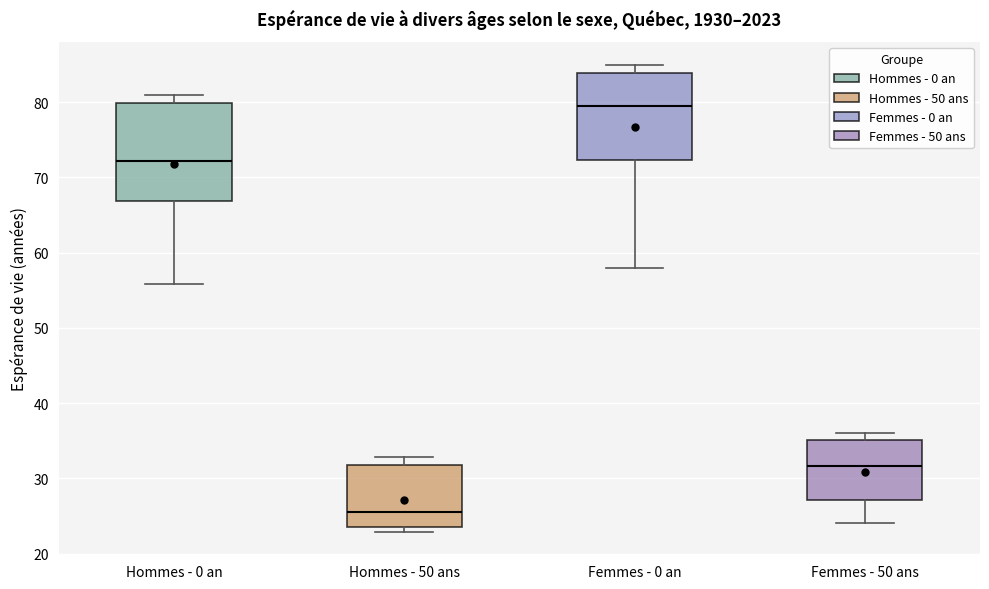

Reading left to right, read every box against the y-axis: the position of its median line, the range the box covers, and the ends of its whiskers. The values are not printed on the chart, so give them approximately, as read against the axis.

Hommes - 0 an: median 72, box 67 to 80, whiskers 56 to 81
Hommes - 50 ans: median 26, box 24 to 32, whiskers 23 to 33
Femmes - 0 an: median 80, box 72 to 84, whiskers 58 to 85
Femmes - 50 ans: median 32, box 27 to 35, whiskers 24 to 36